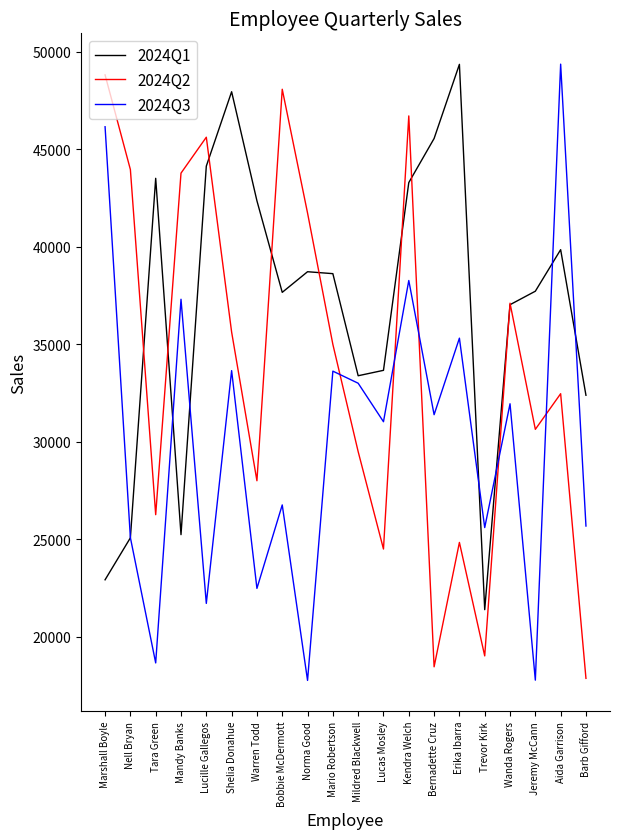

Where is the first local maximum for 2024Q2?

Lucille Gallegos